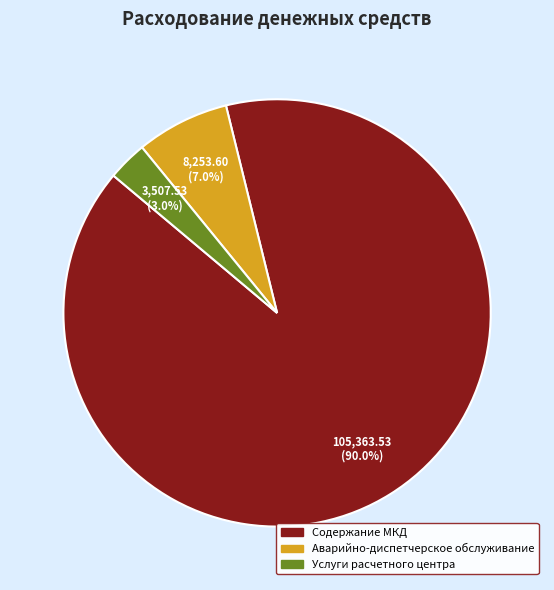

Does any single category account for the majority?

Yes